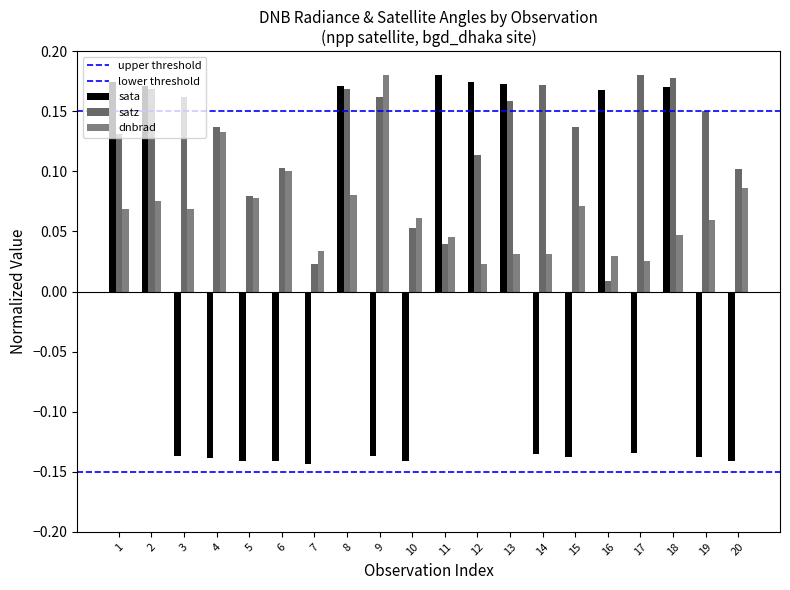

Is the value of upper threshold at 1 greater than the value of lower threshold at 2?

Yes